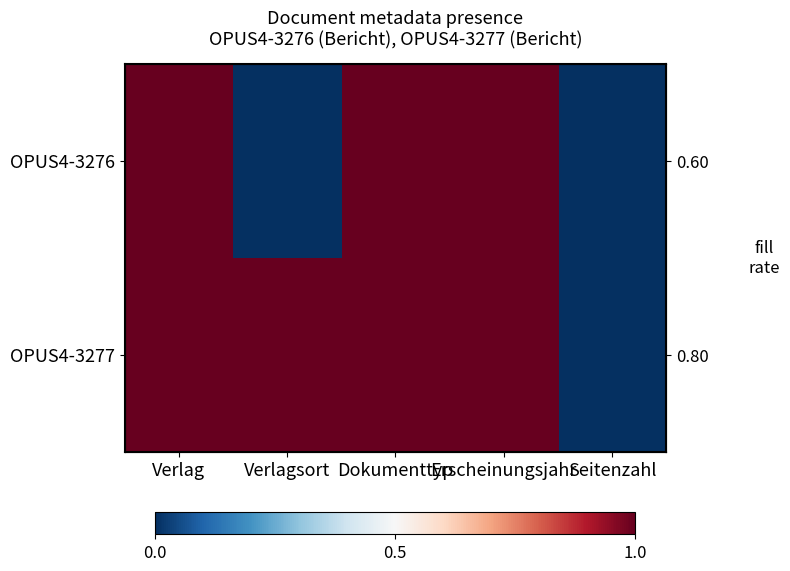

The OPUS4-3276 series shows 0 at Dokumenttyp. True or false?

False